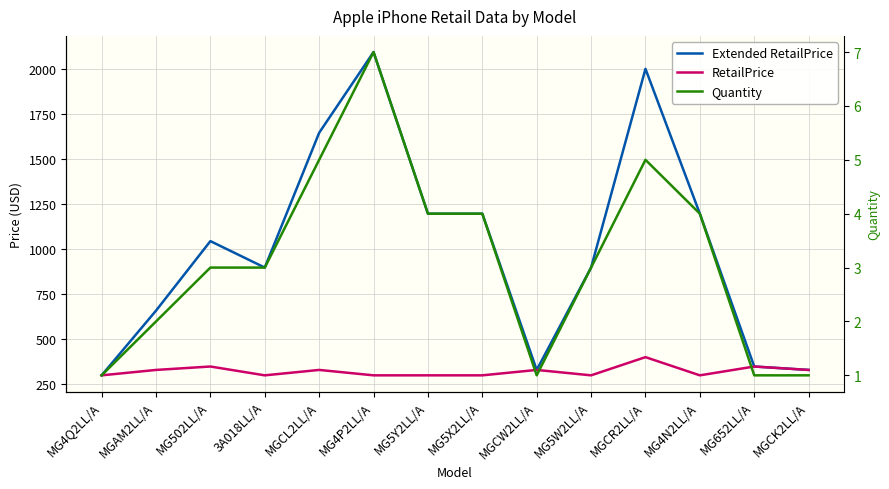

Read the Extended RetailPrice value at MGCL2LL/A.

1645.0